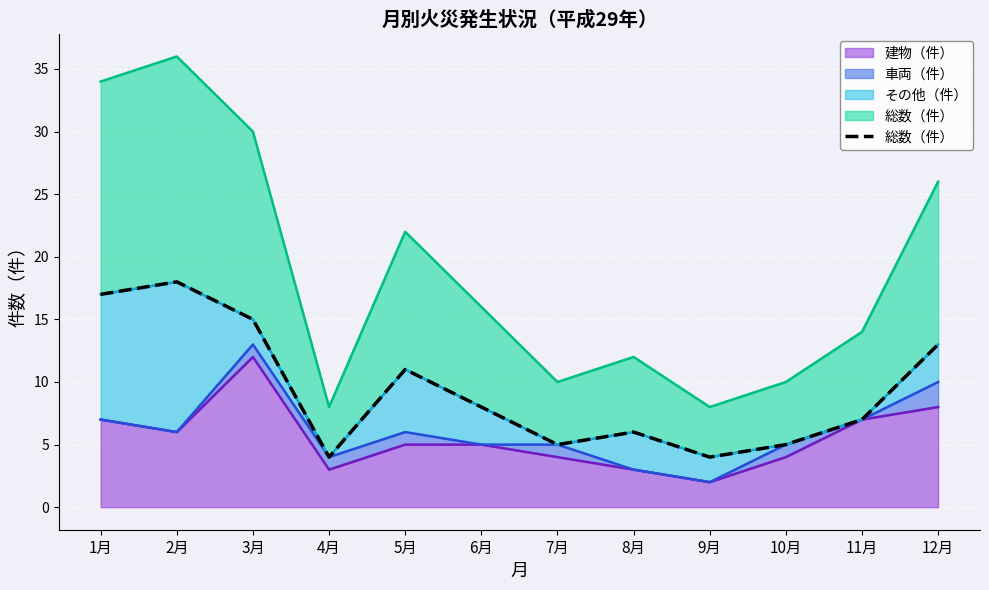

List the labels in order of value, largest first.

2月, 1月, 3月, 12月, 5月, 6月, 11月, 8月, 7月, 10月, 4月, 9月